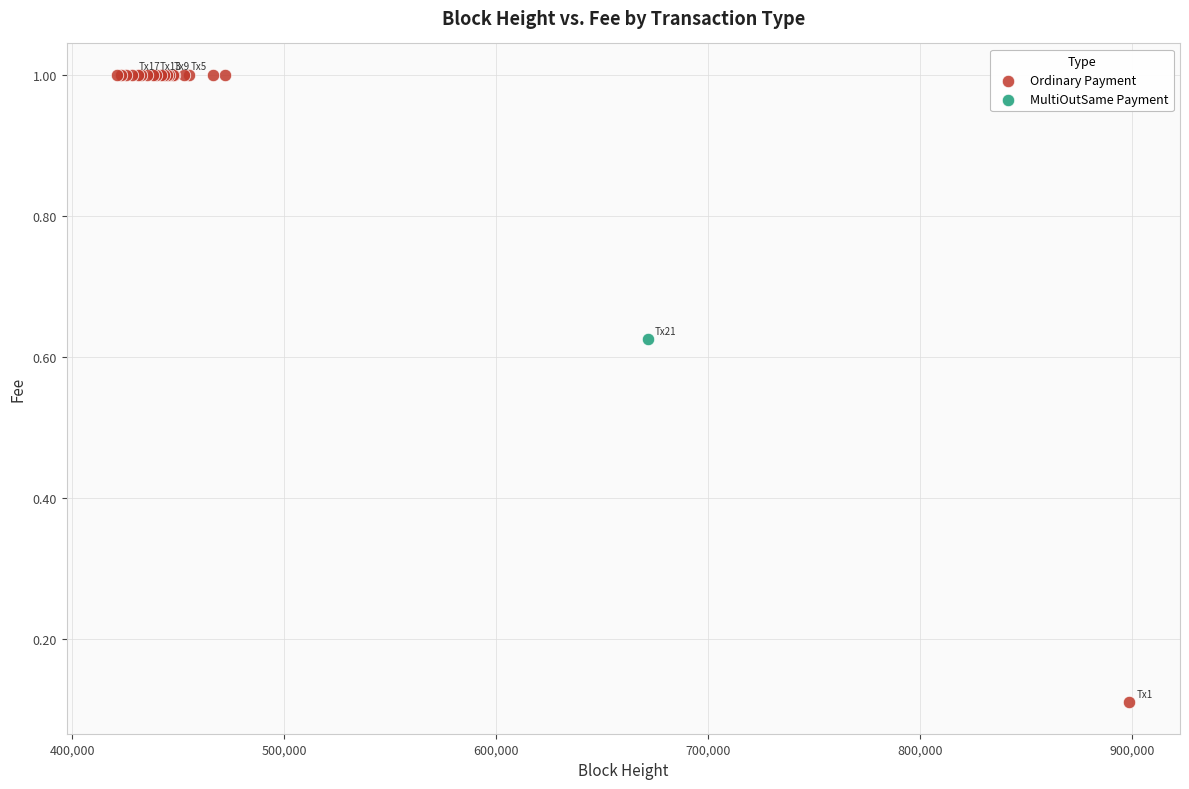

What are all the series names shown in the legend?

Ordinary Payment, MultiOutSame Payment